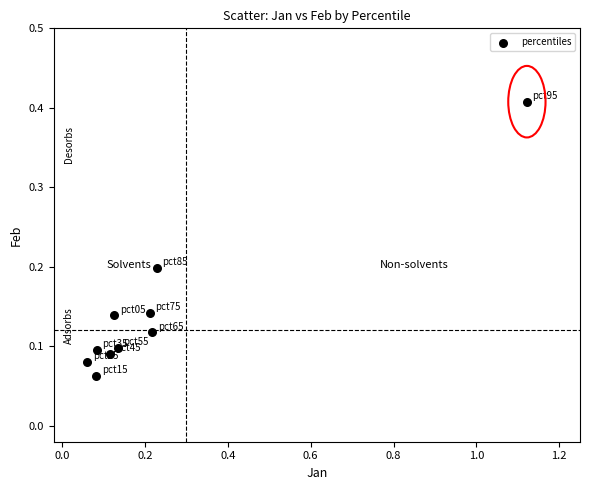

What is the range of Y values (max minus min)?

0.3